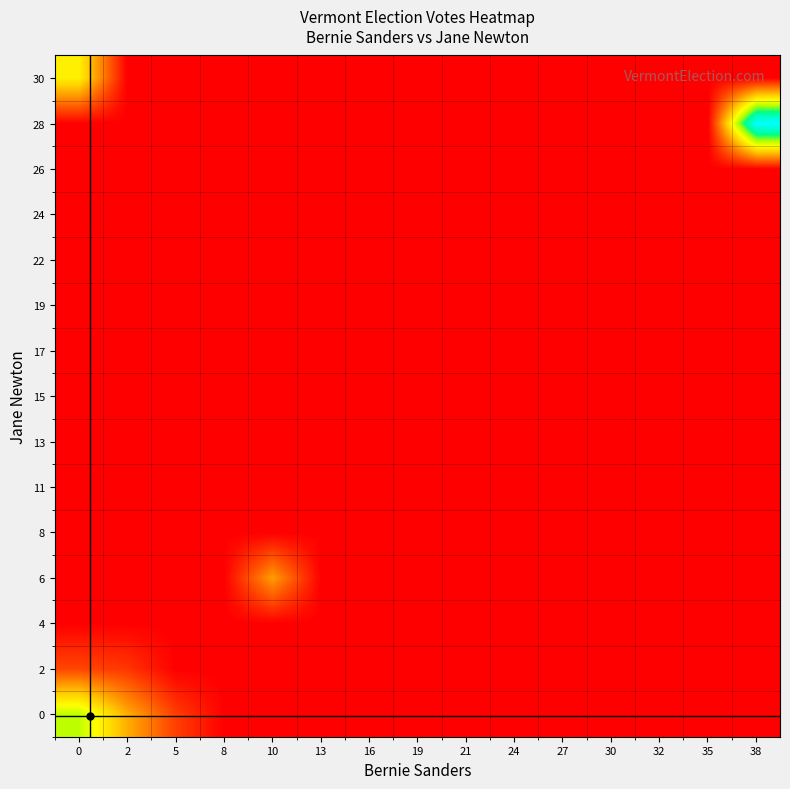

At which category does the chart reach its peak across all series?

38